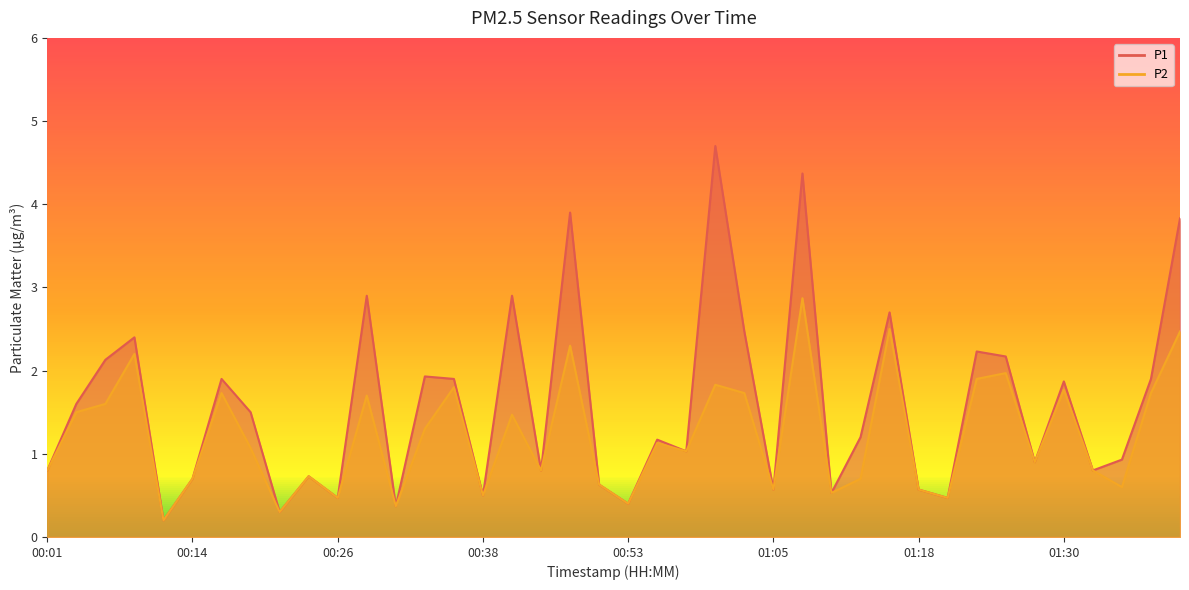

Where is P1 nearest to the value 2?

00:33